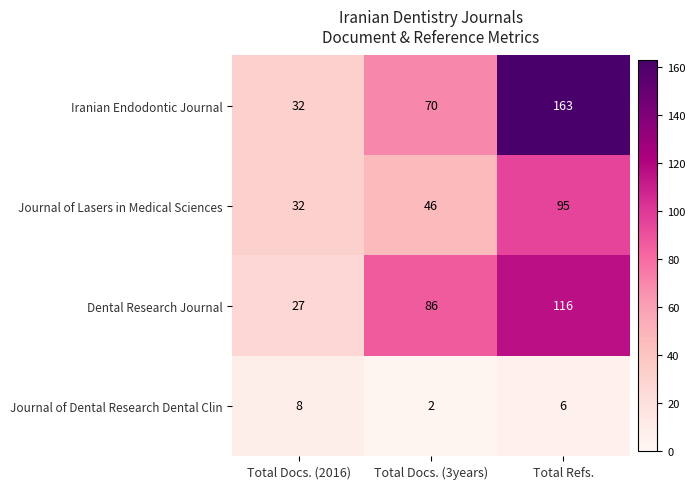

At which category is the sum across all series the highest?

Total Refs.